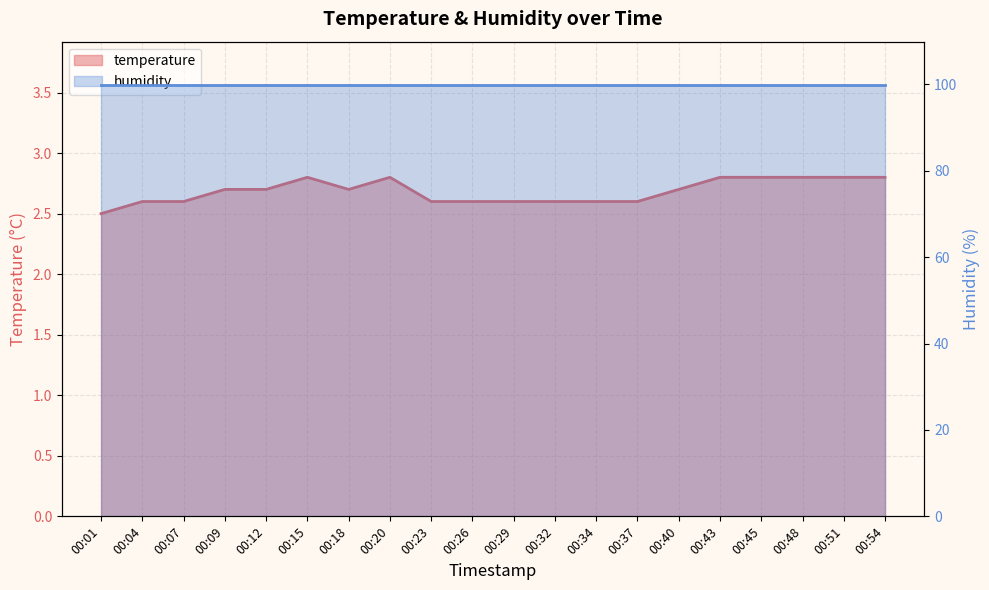

What is the greatest value displayed?

2.8